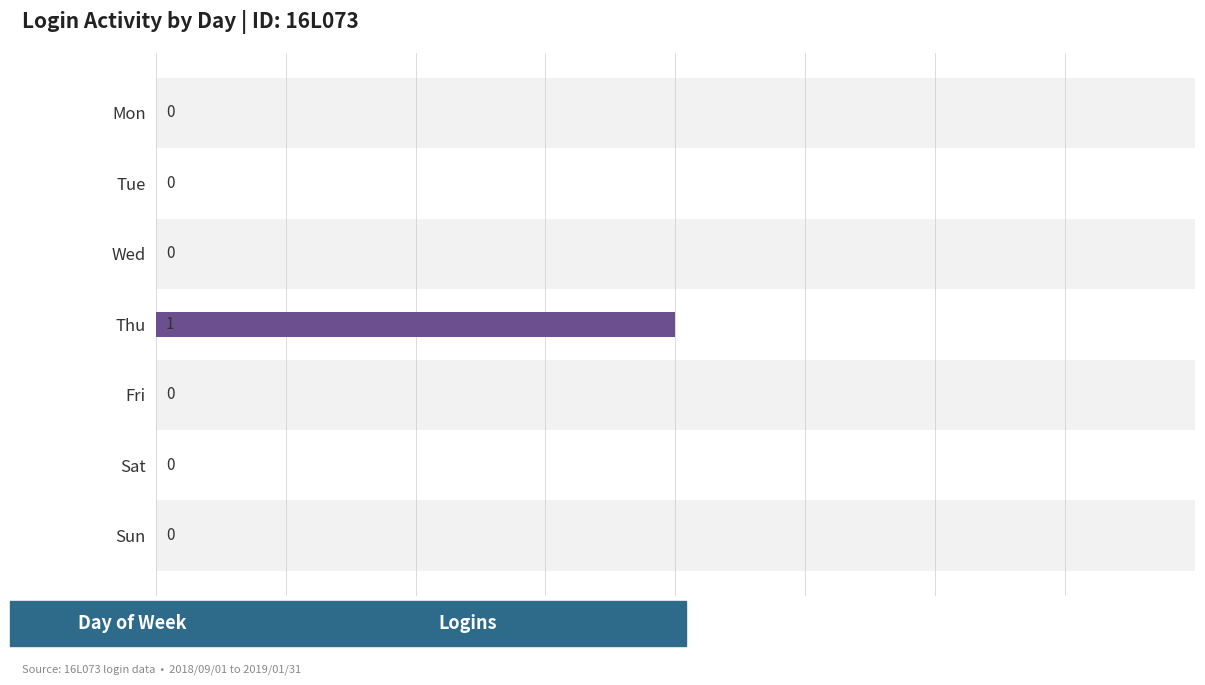

Is it true that the value at Sun is 0?

True